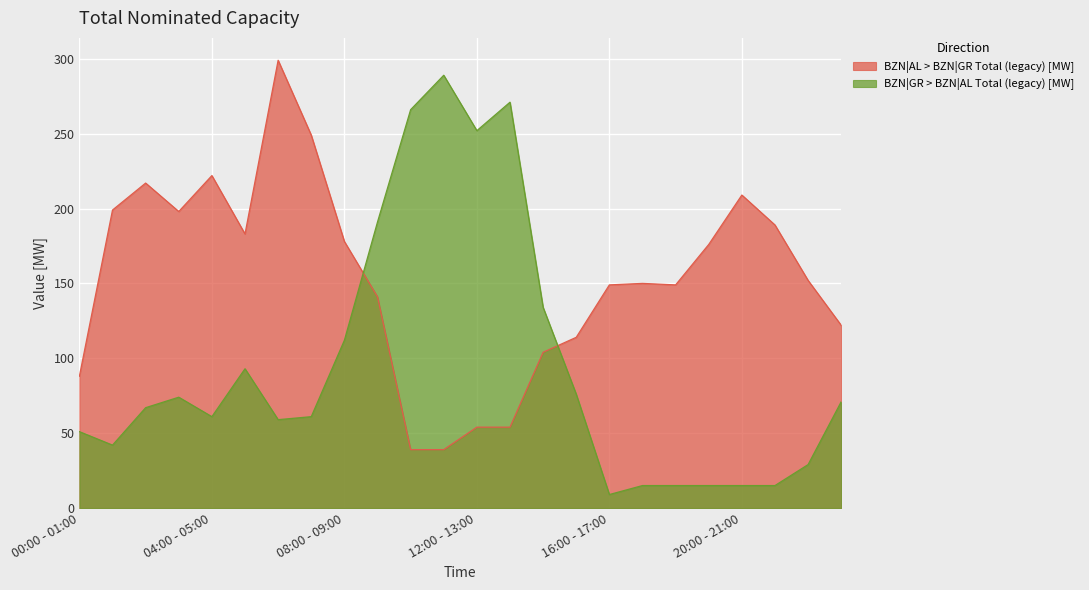

Between which two adjacent categories do BZN|AL > BZN|GR Total (legacy) [MW] and BZN|GR > BZN|AL Total (legacy) [MW] first intersect?

08:00 - 09:00 and 09:00 - 10:00